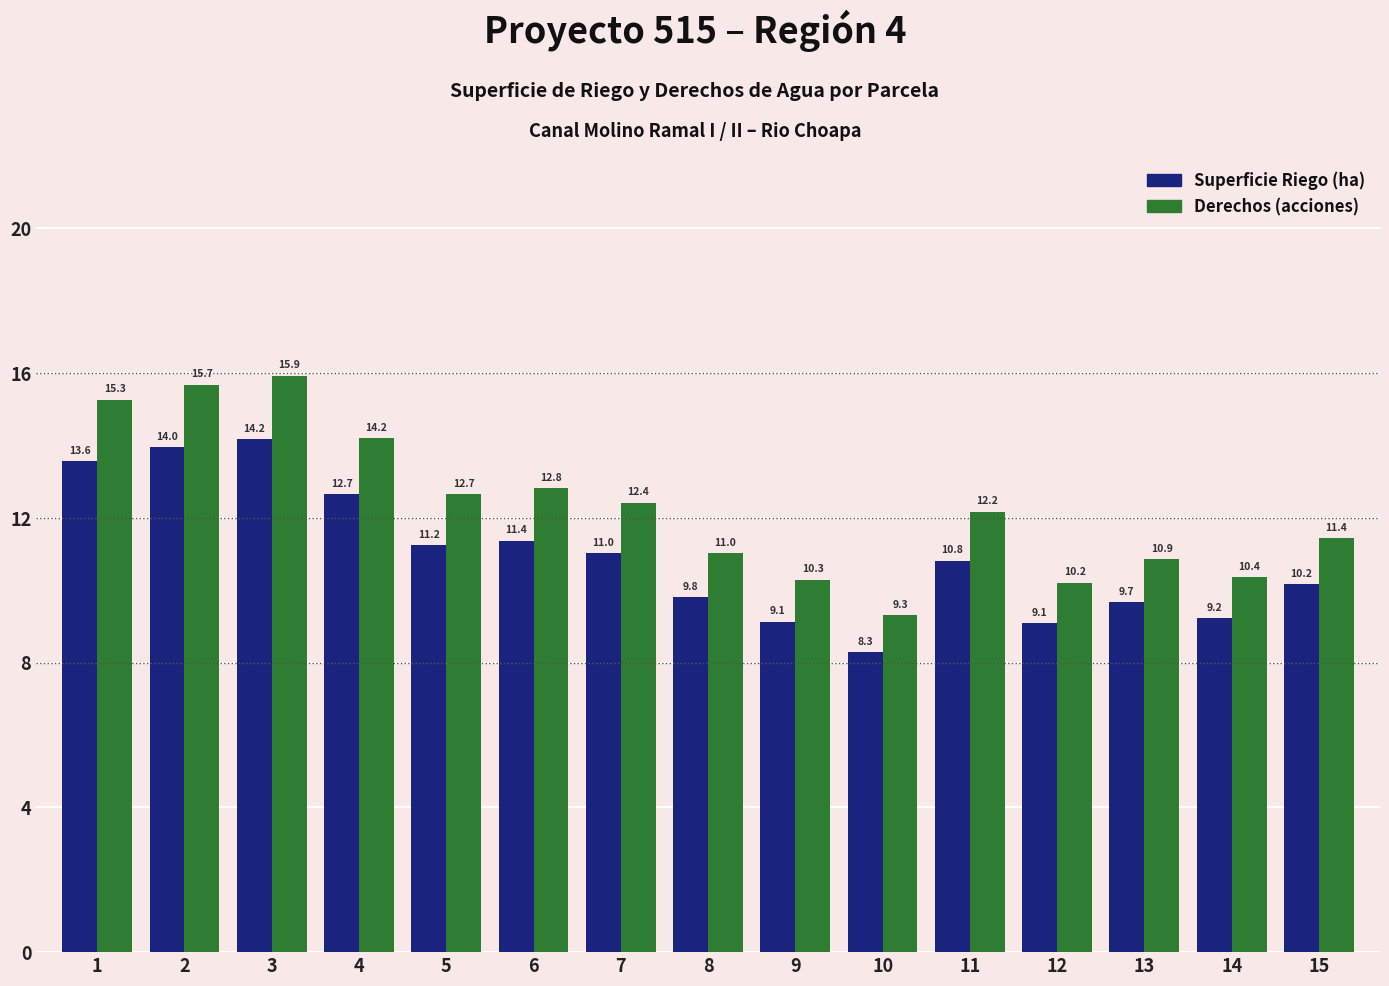

Which series changed the most between 12 and 14?

Derechos (acciones)